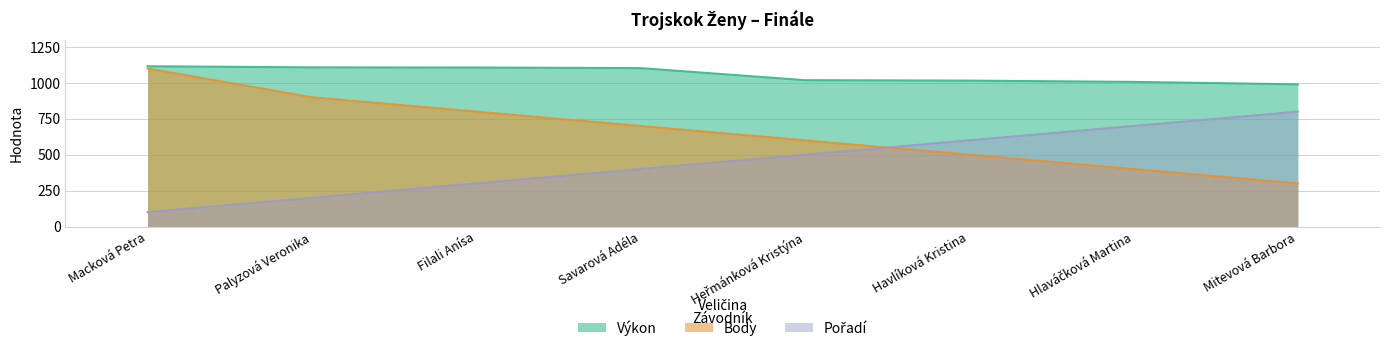

Is it true that Pořadí equals 60 at Macková Petra?

False